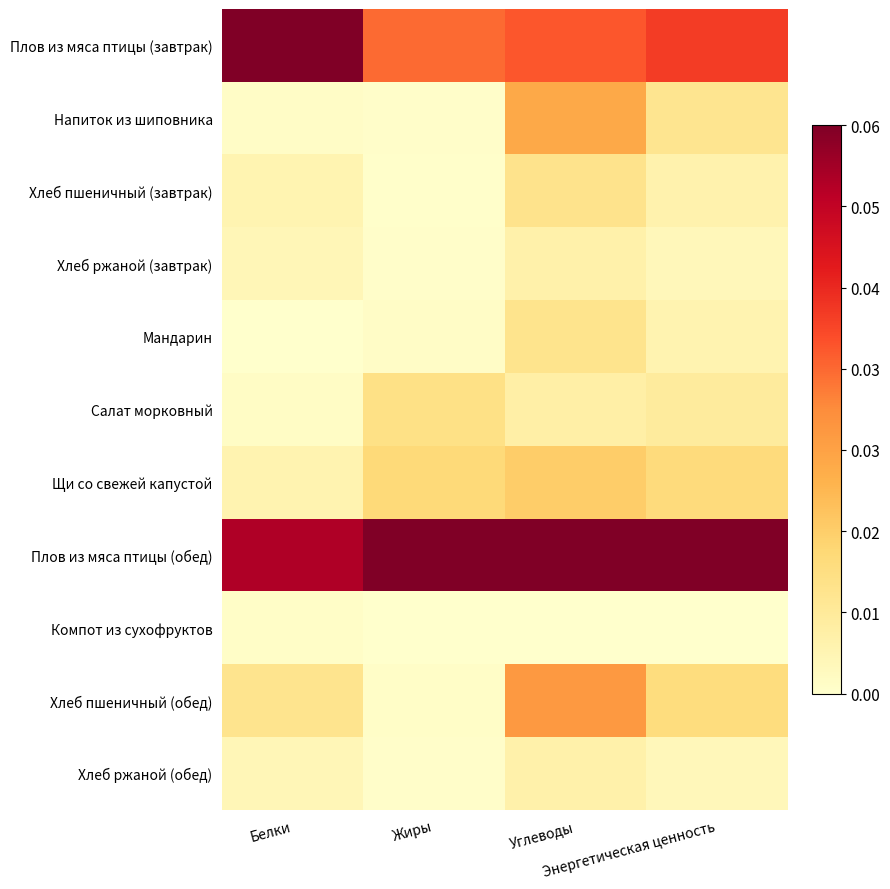

Reading left to right, what are all the values shown in this chart?

Плов из мяса птицы (завтрак): Белки=1.0	Жиры=0.6	Углеводы=0.6	Энергетическая ценность=0.7
Напиток из шиповника: Белки=0.0	Жиры=0.0	Углеводы=0.4	Энергетическая ценность=0.2
Хлеб пшеничный (завтрак): Белки=0.1	Жиры=0.0	Углеводы=0.2	Энергетическая ценность=0.1
Хлеб ржаной (завтрак): Белки=0.1	Жиры=0.0	Углеводы=0.1	Энергетическая ценность=0.1
Мандарин: Белки=0.0	Жиры=0.0	Углеводы=0.2	Энергетическая ценность=0.1
Салат морковный: Белки=0.0	Жиры=0.2	Углеводы=0.1	Энергетическая ценность=0.1
Щи со свежей капустой: Белки=0.1	Жиры=0.2	Углеводы=0.3	Энергетическая ценность=0.2
Плов из мяса птицы (обед): Белки=0.9	Жиры=1.0	Углеводы=1.0	Энергетическая ценность=1.0
Компот из сухофруктов: Белки=0.0	Жиры=0.0	Углеводы=0.0	Энергетическая ценность=0.0
Хлеб пшеничный (обед): Белки=0.2	Жиры=0.0	Углеводы=0.5	Энергетическая ценность=0.2
Хлеб ржаной (обед): Белки=0.1	Жиры=0.0	Углеводы=0.1	Энергетическая ценность=0.1